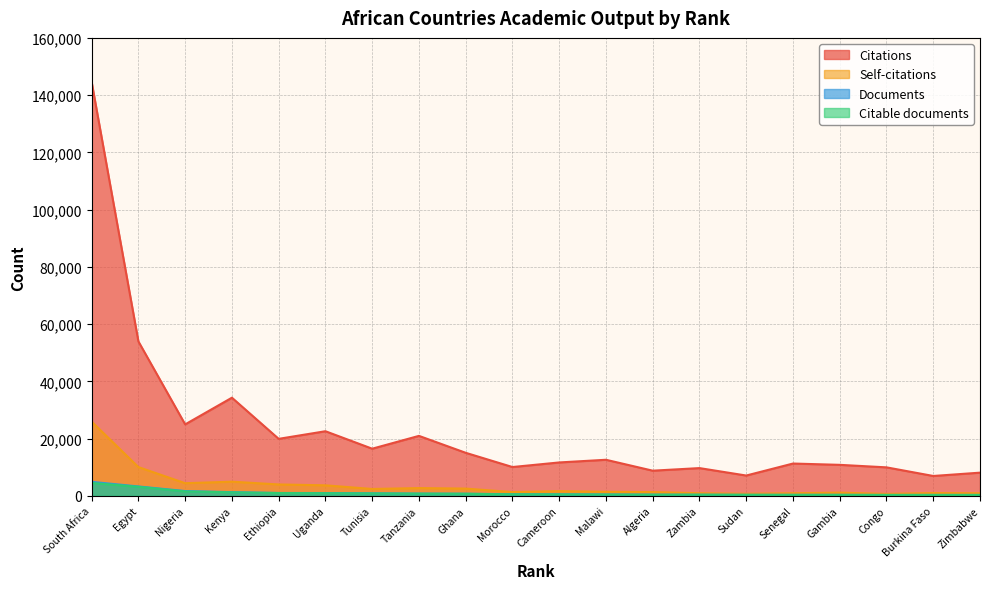

Reading right to left, extract all data points from this chart.

Citations: Zimbabwe=8099	Burkina Faso=6940	Congo=9953	Gambia=10830	Senegal=11285	Sudan=7094	Zambia=9693	Algeria=8790	Malawi=12601	Cameroon=11666	Morocco=10065	Ghana=15037	Tanzania=20949	Tunisia=16470	Uganda=22574	Ethiopia=19914	Kenya=34292	Nigeria=24965	Egypt=53947	South Africa=144557
Self-citations: Zimbabwe=905	Burkina Faso=980	Congo=672	Gambia=1120	Senegal=909	Sudan=726	Zambia=912	Algeria=1308	Malawi=1409	Cameroon=1637	Morocco=1314	Ghana=2537	Tanzania=2708	Tunisia=2401	Uganda=3675	Ethiopia=3977	Kenya=4946	Nigeria=4415	Egypt=10044	South Africa=25931
Documents: Zimbabwe=323	Burkina Faso=324	Congo=329	Gambia=349	Senegal=360	Sudan=366	Zambia=399	Algeria=413	Malawi=467	Cameroon=524	Morocco=551	Ghana=749	Tanzania=788	Tunisia=891	Uganda=976	Ethiopia=999	Kenya=1289	Nigeria=1673	Egypt=3277	South Africa=4896
Citable documents: Zimbabwe=304	Burkina Faso=312	Congo=293	Gambia=338	Senegal=321	Sudan=342	Zambia=376	Algeria=387	Malawi=440	Cameroon=494	Morocco=521	Ghana=710	Tanzania=752	Tunisia=830	Uganda=912	Ethiopia=976	Kenya=1212	Nigeria=1544	Egypt=3160	South Africa=4501